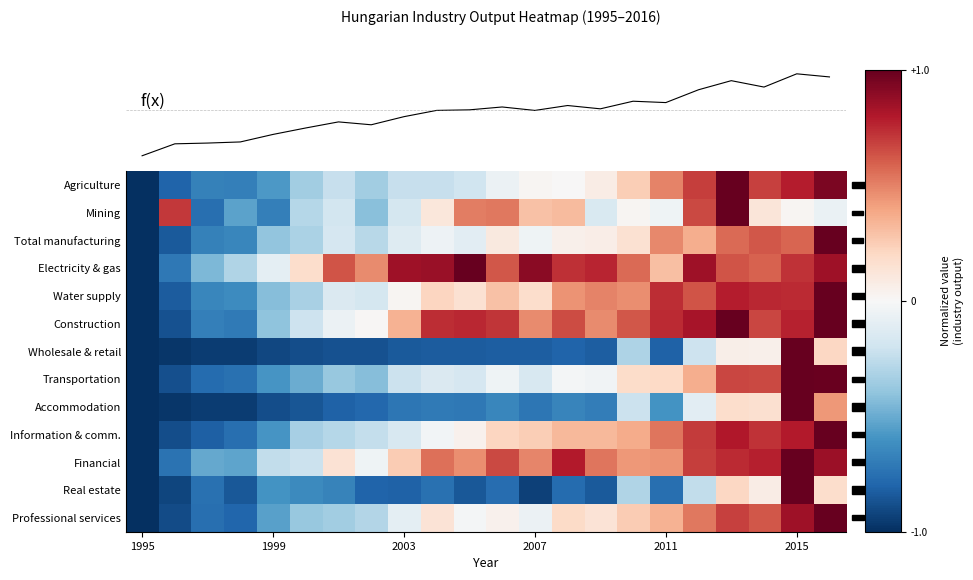

Where does the Water supply series first go above 0?

2003